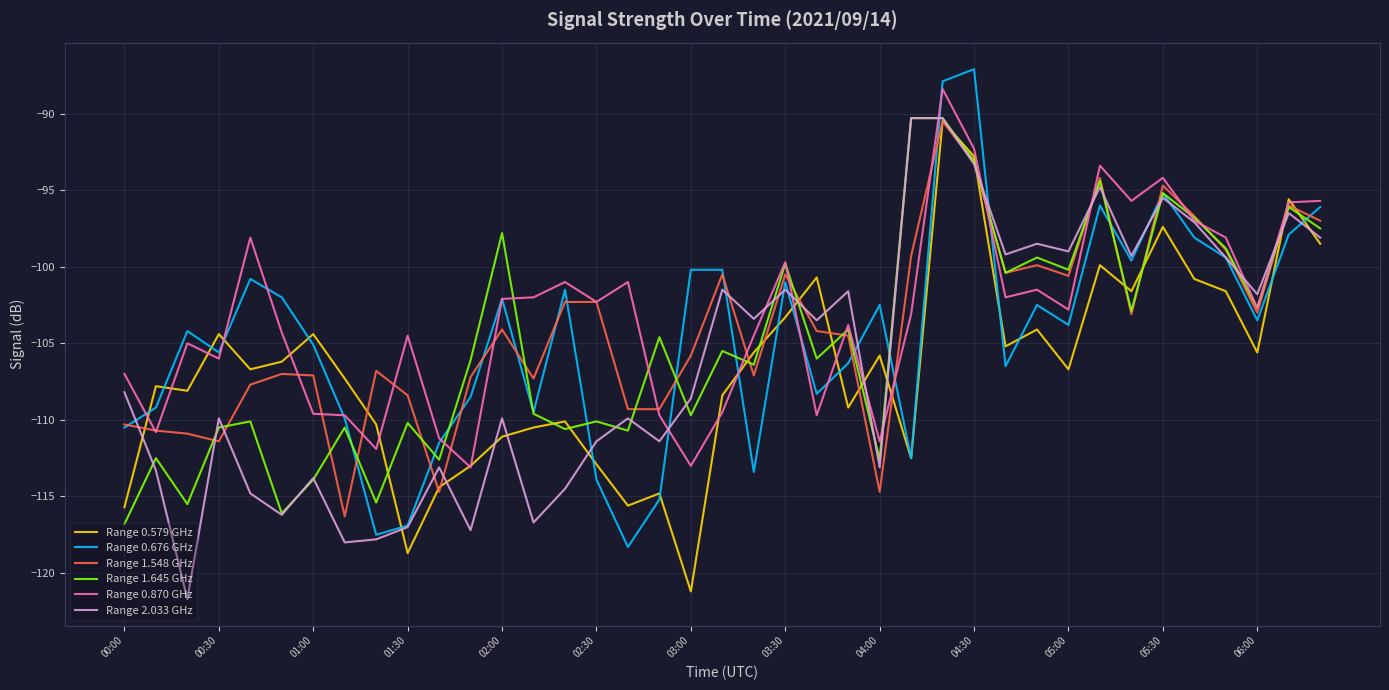

What is the minimum value for Range 2.033 GHz?

-121.7